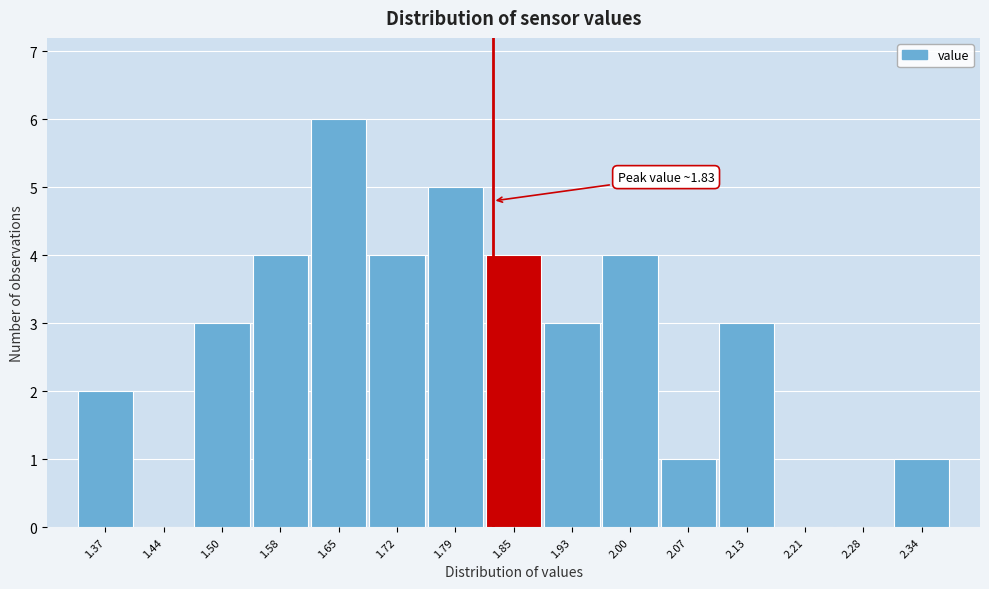

Which range on the x-axis has the tallest bar?

1.61 to 1.68